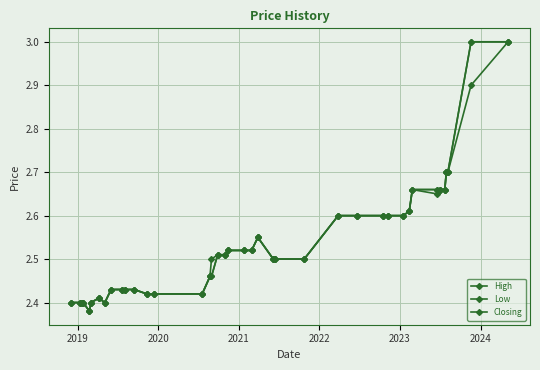

Rank the series by their maximum value, from highest to lowest.

High, Low, Closing